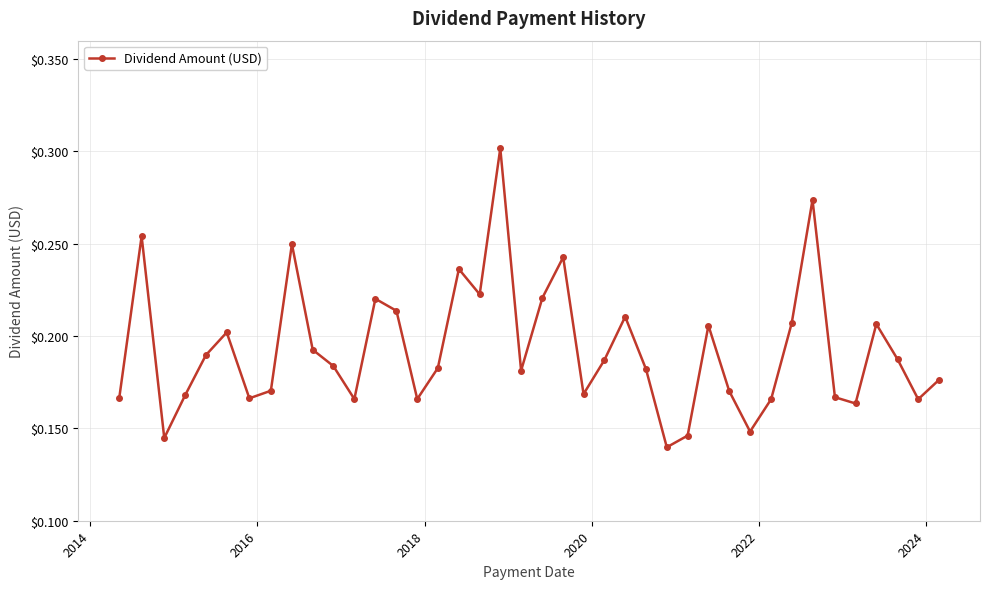

True or false: the data has more than 2 interior local peaks.

True